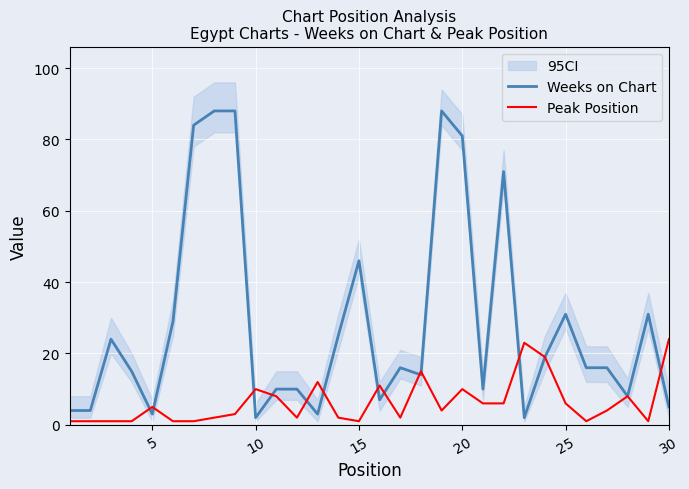

Is the value of Peak Position at 26 greater than the value of Weeks on Chart at 23?

No